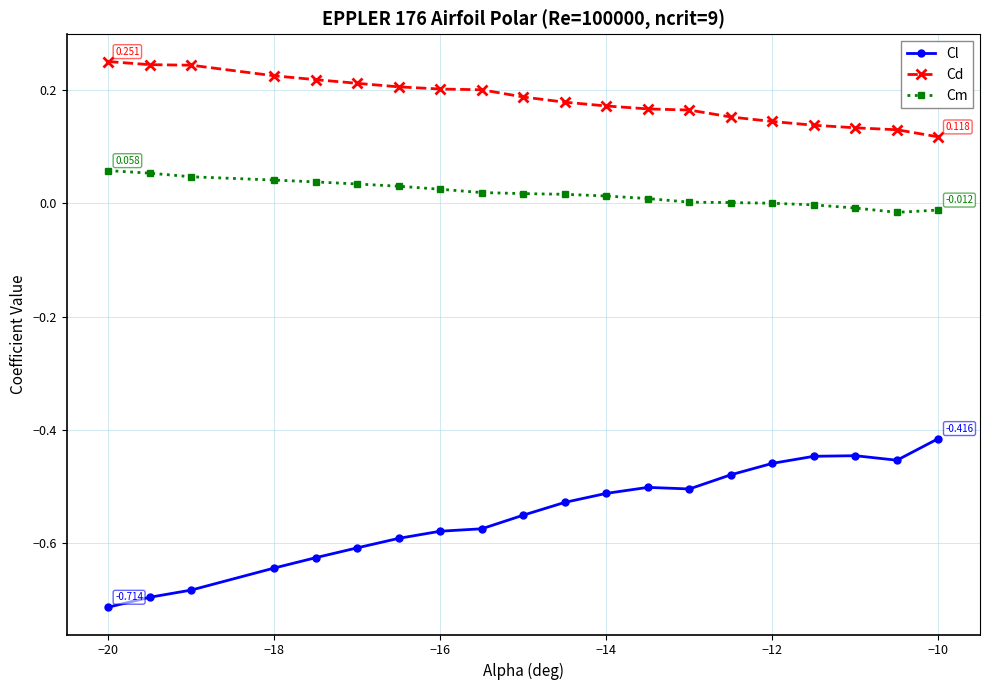

Does the chart display data point markers on the line(s)?

Yes